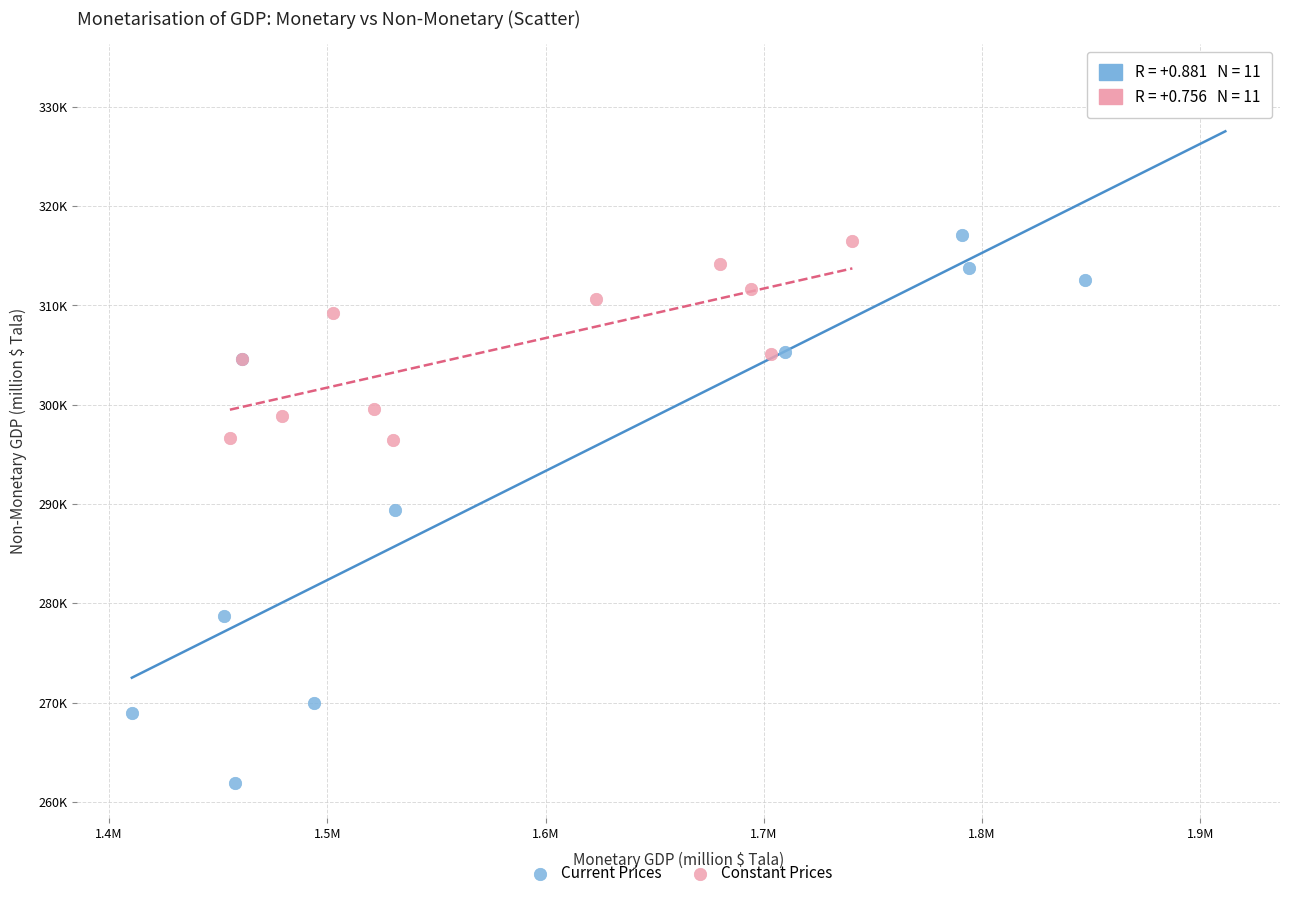

What are all the series names shown in the legend?

Current Prices, Constant Prices